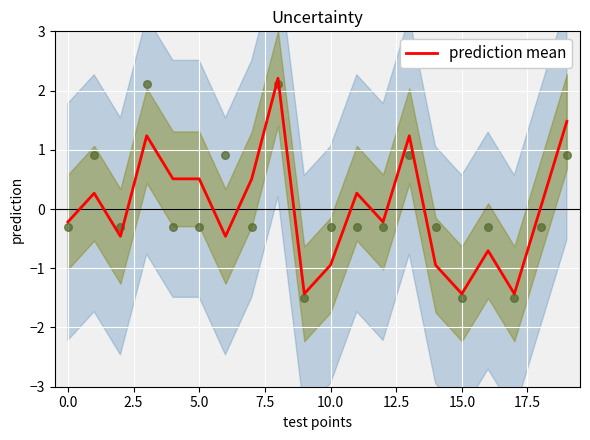

What is the minimum value for prediction mean?

-1.4